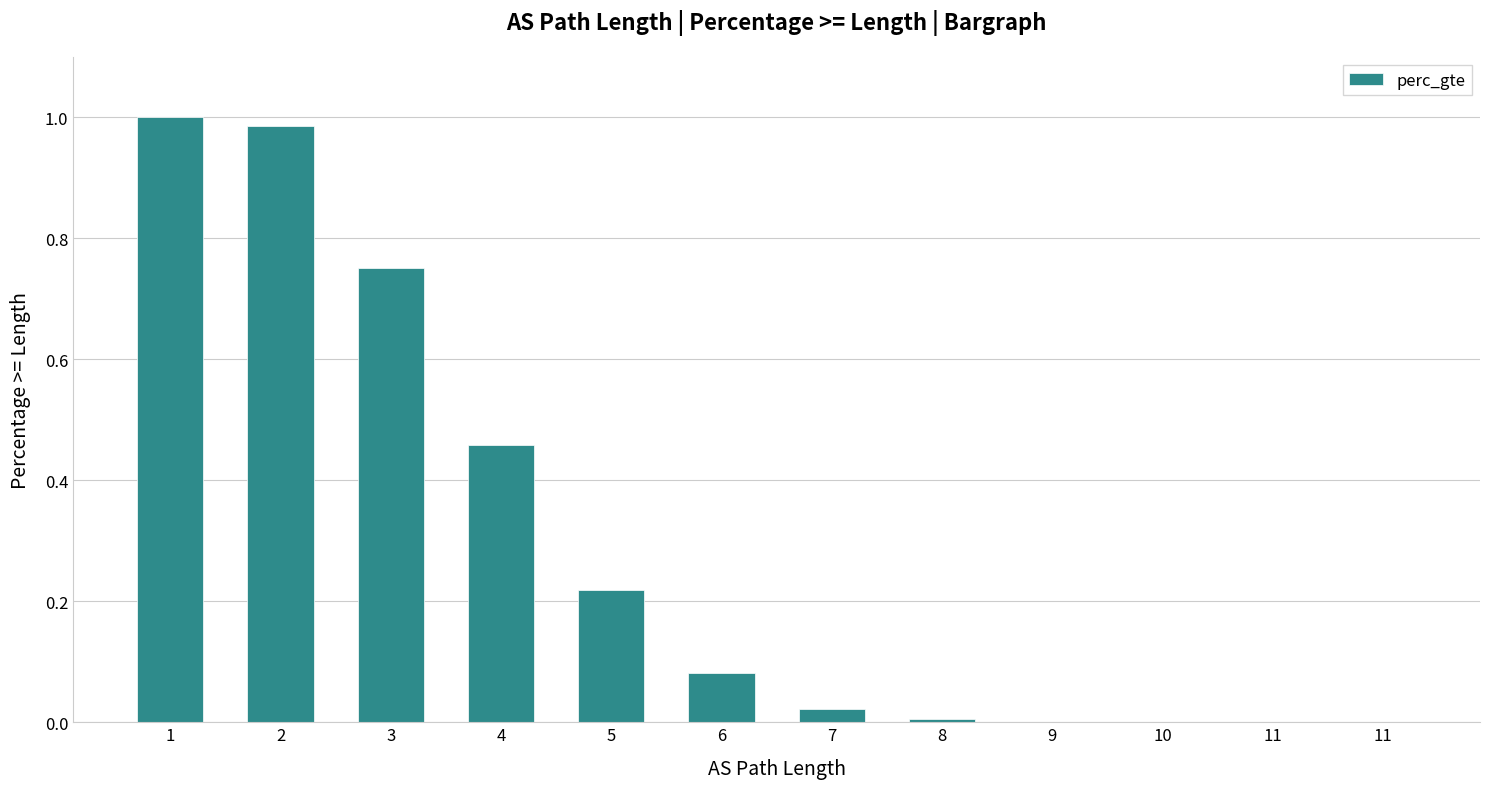

What is the sum of the values at 7 and 6?

0.1